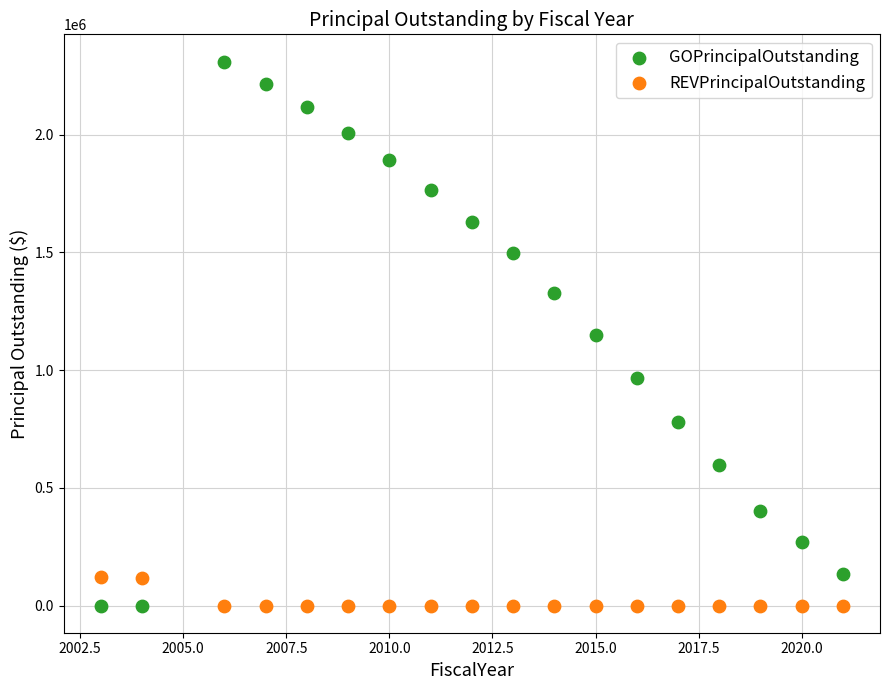

Which series has the widest spread of Y values?

GOPrincipalOutstanding